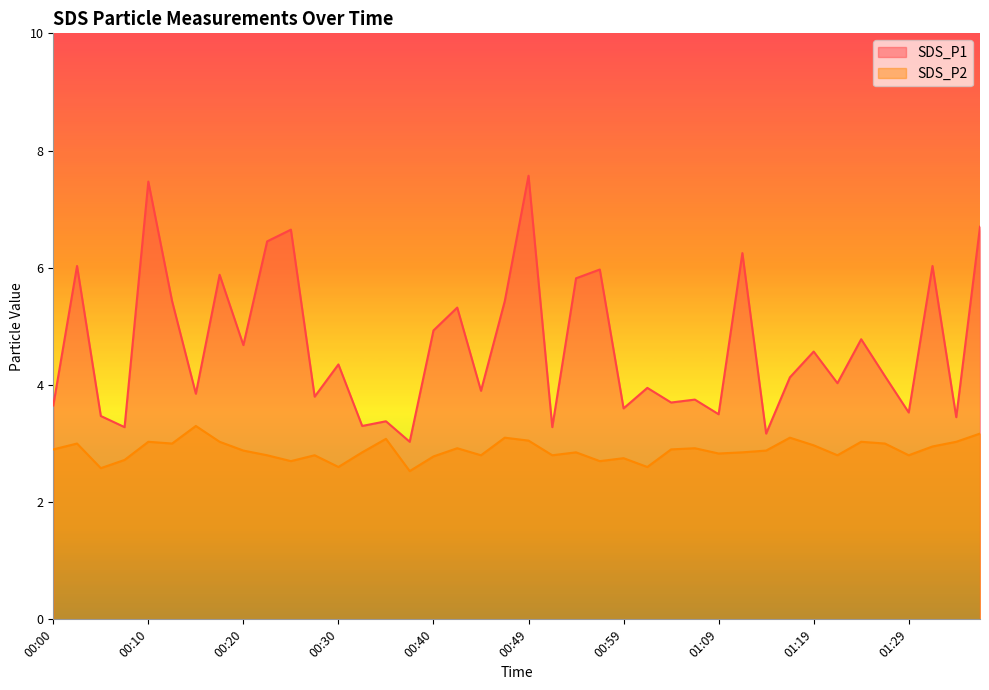

The SDS_P1 series shows 2.0 at 01:17. True or false?

False